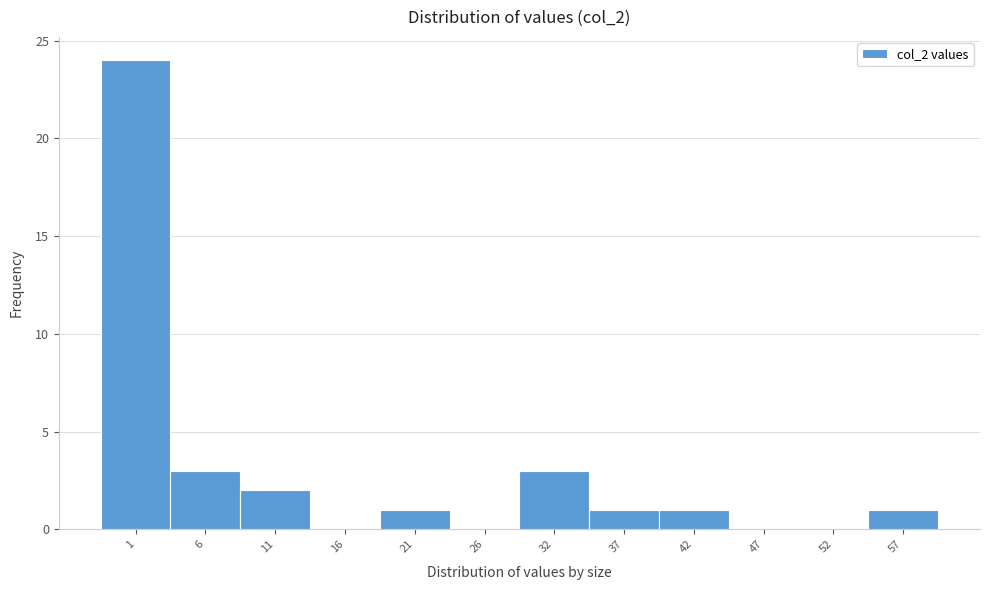

Reading left to right, list all the values displayed in this chart.

1=24	6=3	11=2	16=0	21=1	26=0	32=3	37=1	42=1	47=0	52=0	57=1